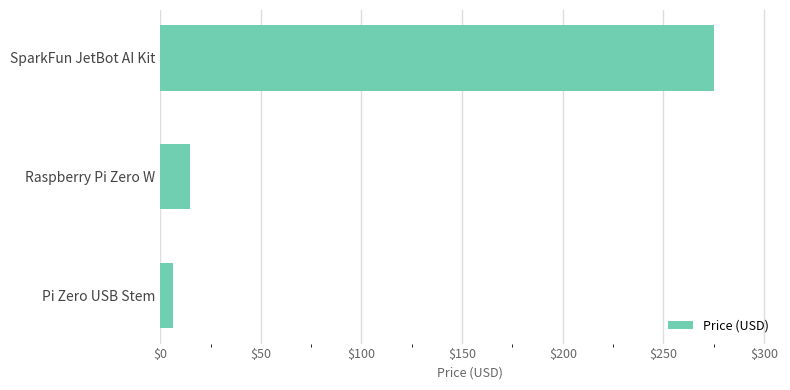

Approximately how many times larger is the value at SparkFun JetBot AI Kit compared to Raspberry Pi Zero W?

18.3